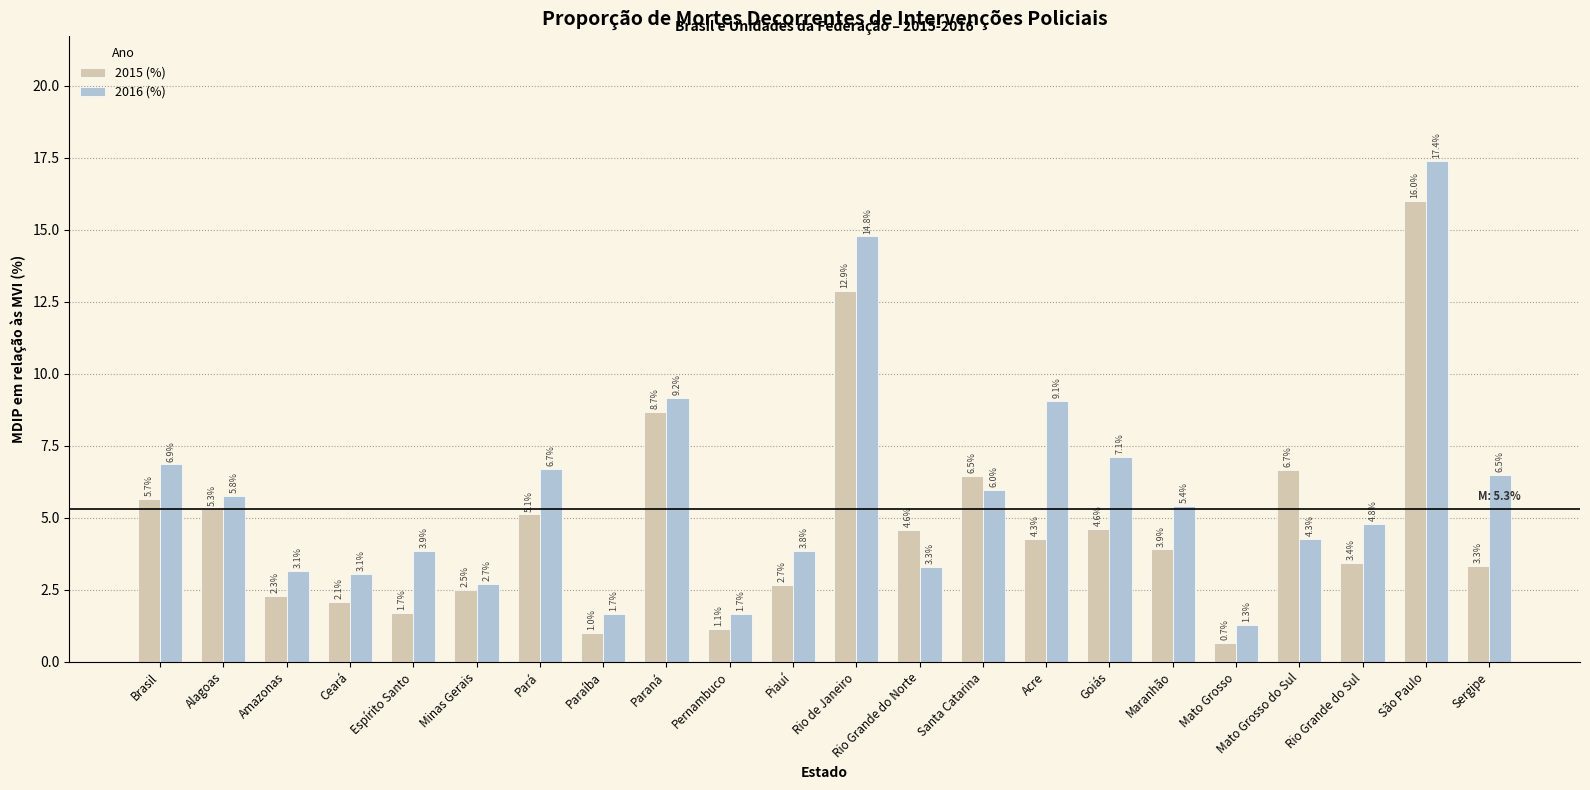

Rank the series at São Paulo from lowest to highest value.

2015 (%), 2016 (%)